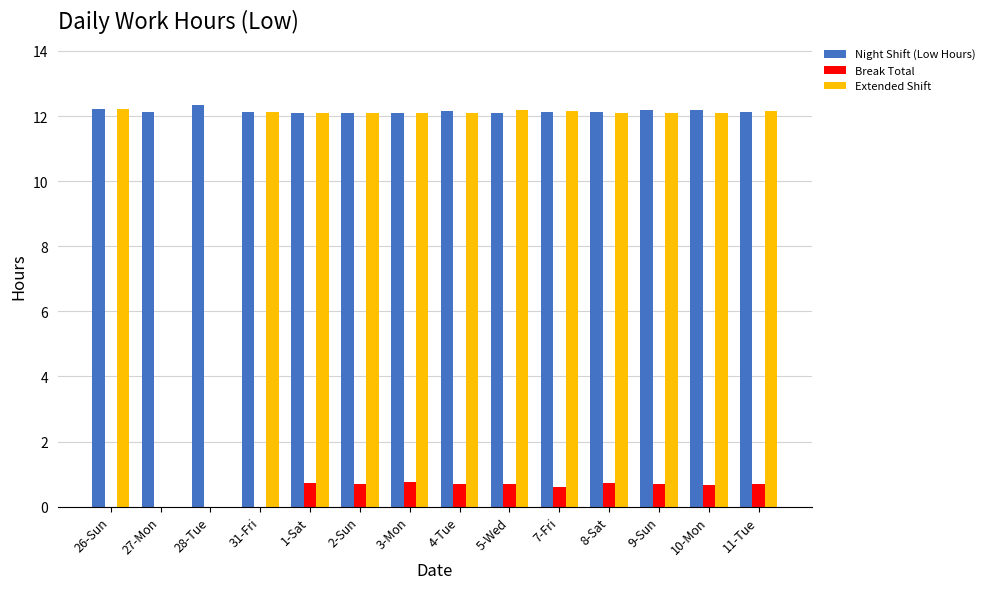

How many categories are shown in the chart?

14